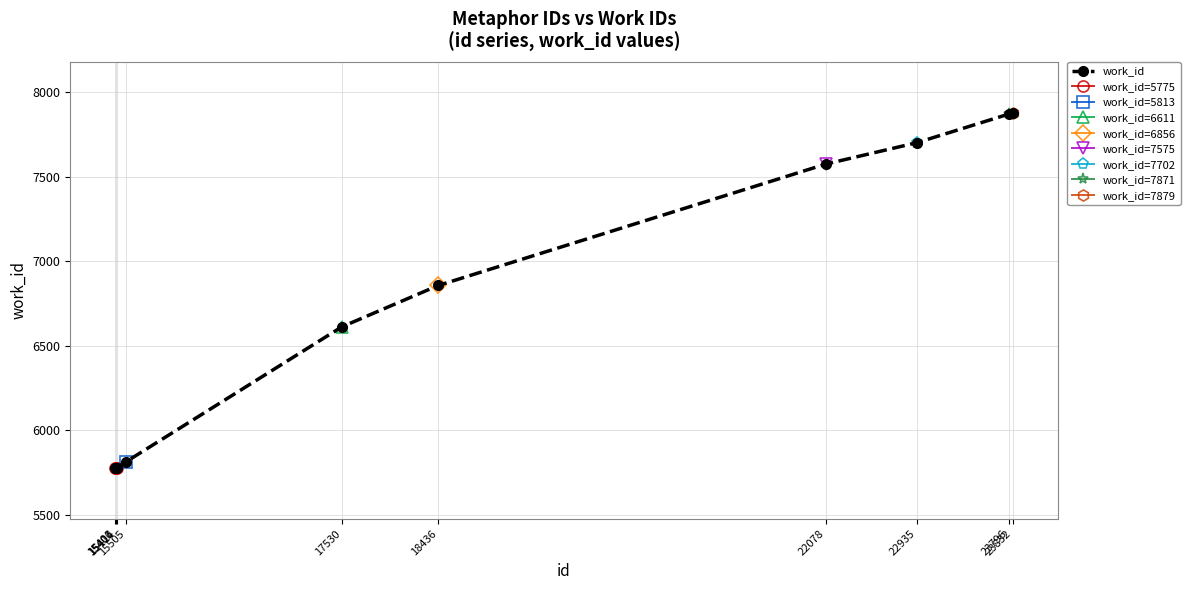

List the labels in order of value, smallest first.

15401, 15406, 15414, 15505, 17530, 18436, 22078, 22935, 23796, 23832